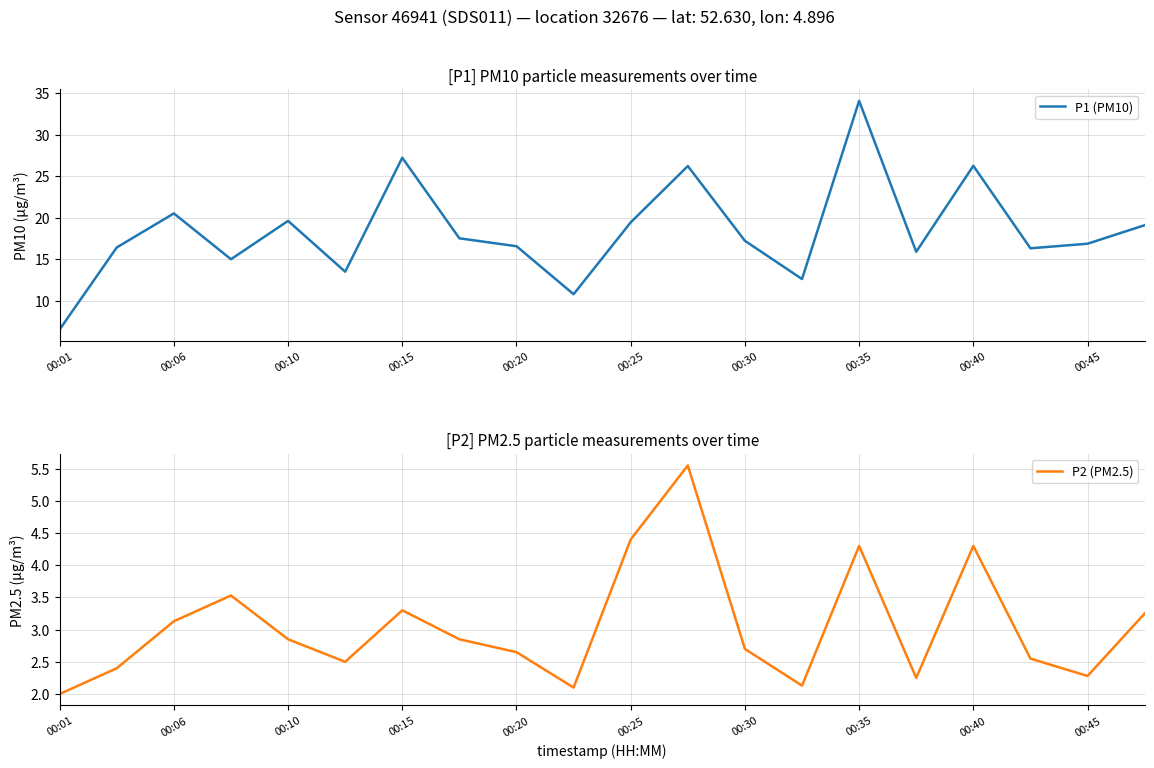

What is the value of the P2 (PM2.5) point at the 10th from the left?

2.1